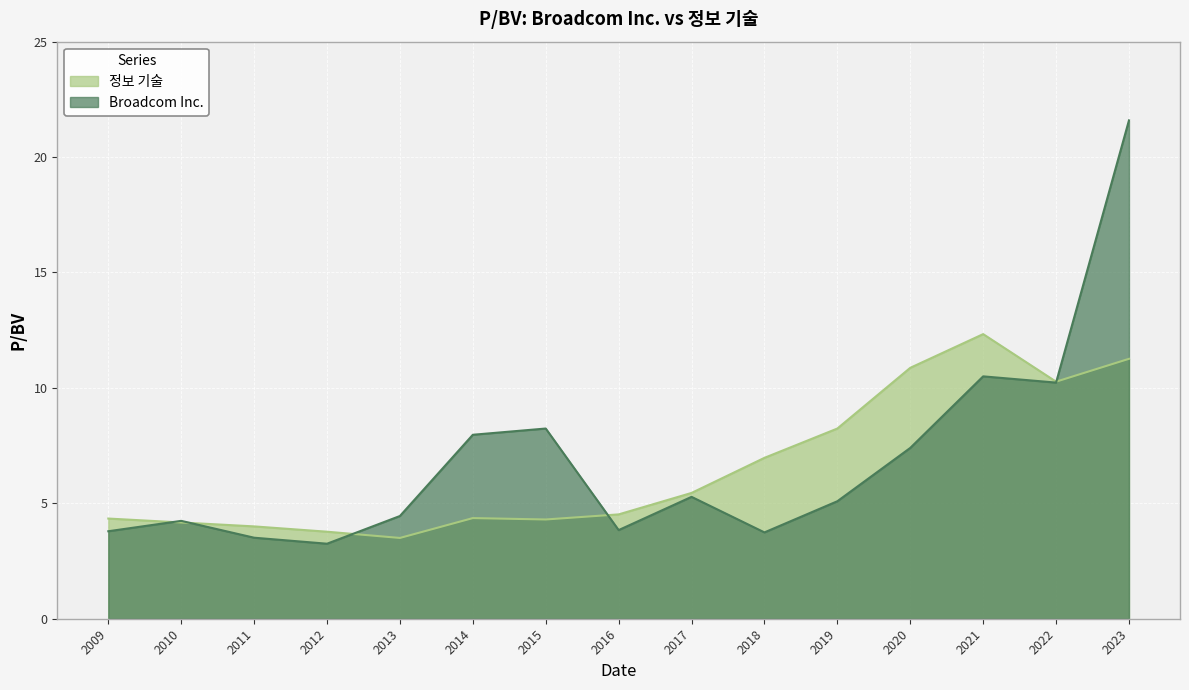

Which series has the widest spread of values?

Broadcom Inc.